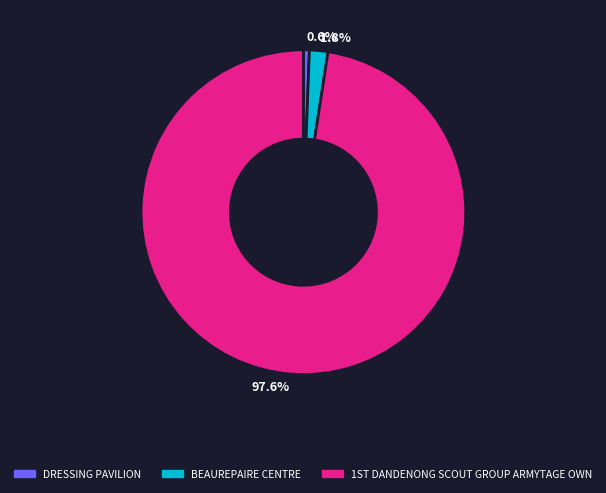

What is the total percentage of BEAUREPAIRE CENTRE and DRESSING PAVILION?

2.4%